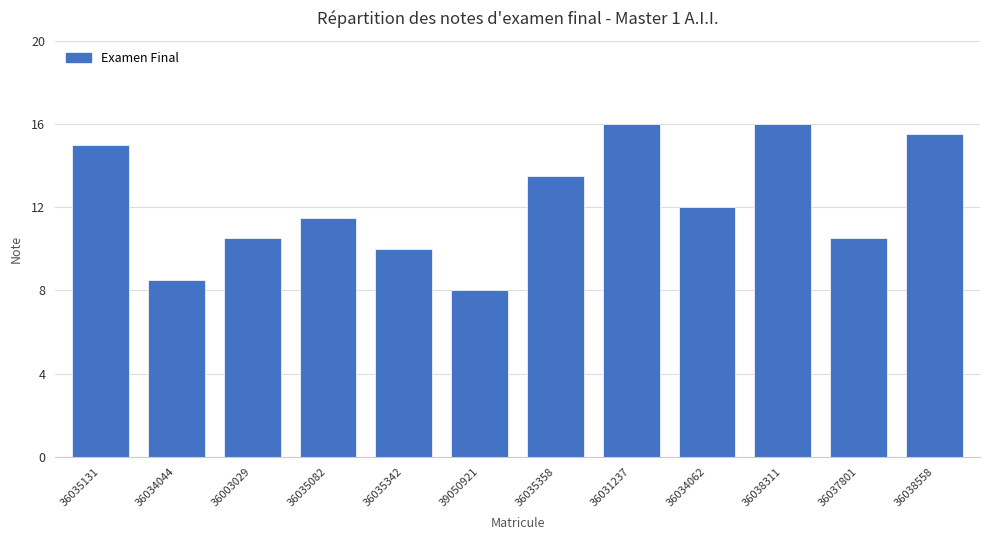

What is the label of the 8th bar from the left?

36031237